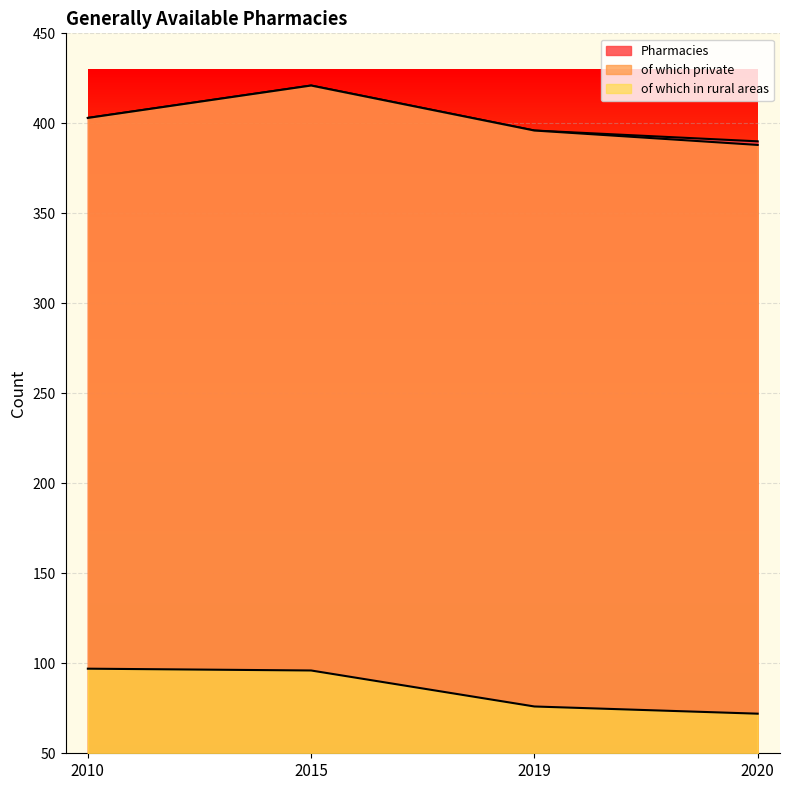

What is the difference between the second highest and second lowest values in the of which private series?

7